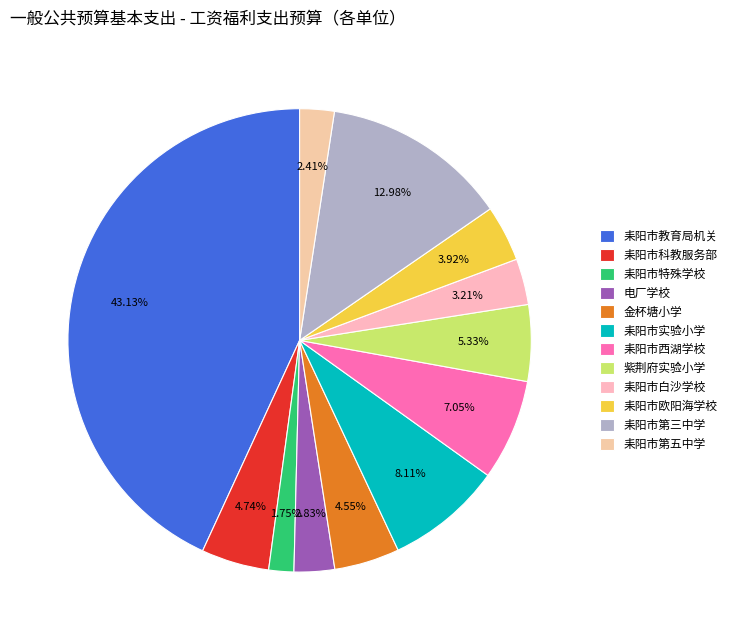

What is the ratio of the value at 耒阳市实验小学 to the value at 耒阳市第三中学?

0.6